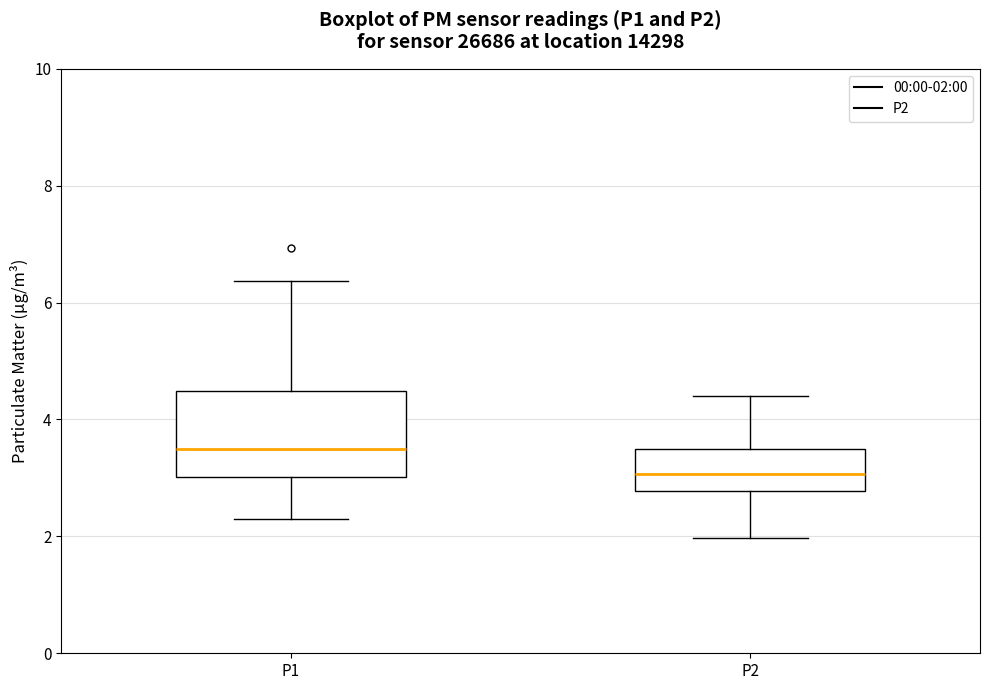

Which box is the tallest, from its lower edge to its upper edge?

P1